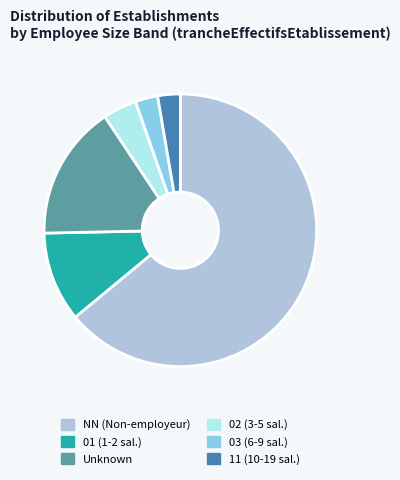

Is it true that Unknown is 16% of the pie?

True